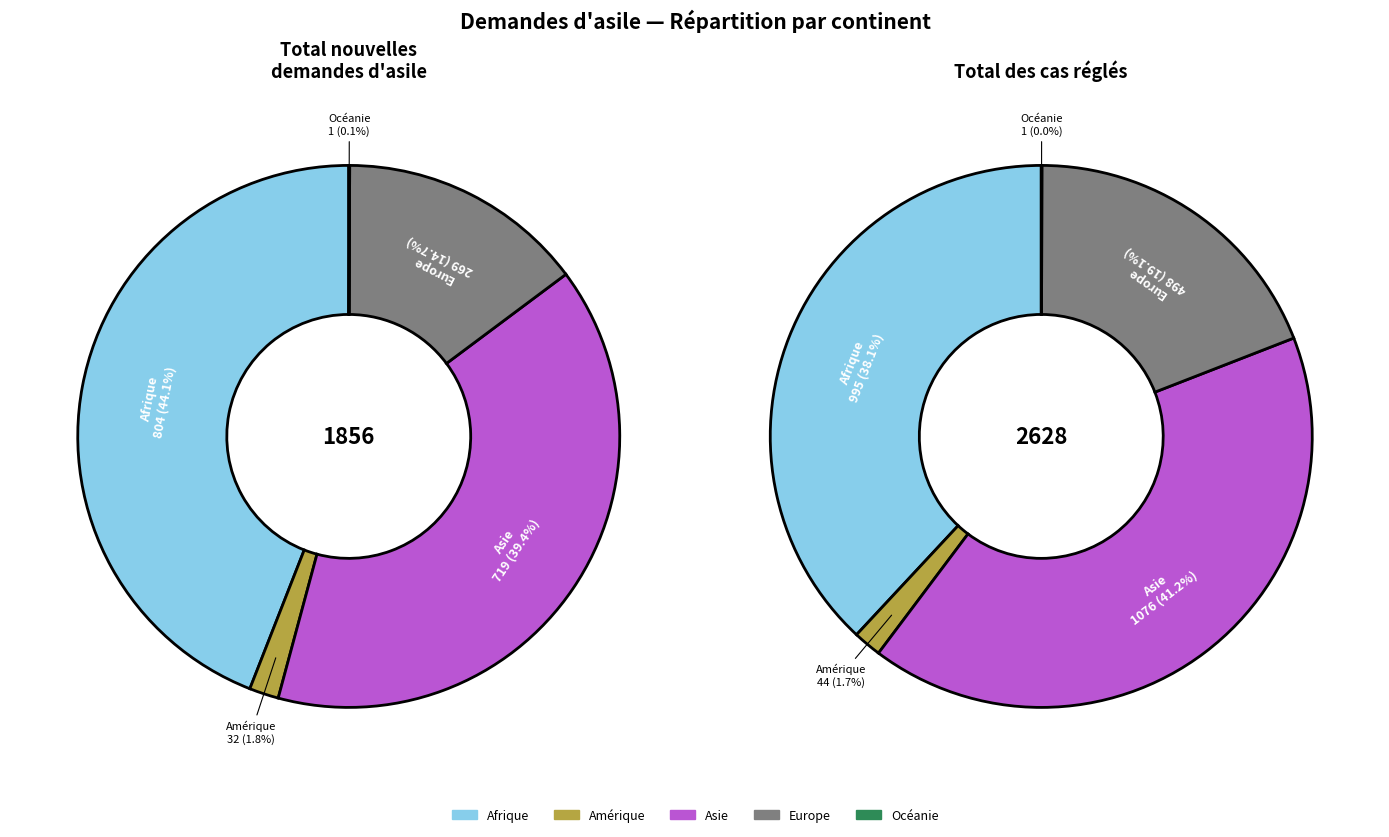

Rank the series by their maximum value, from highest to lowest.

Total des cas réglés, Total nouvelles demandes d'asile